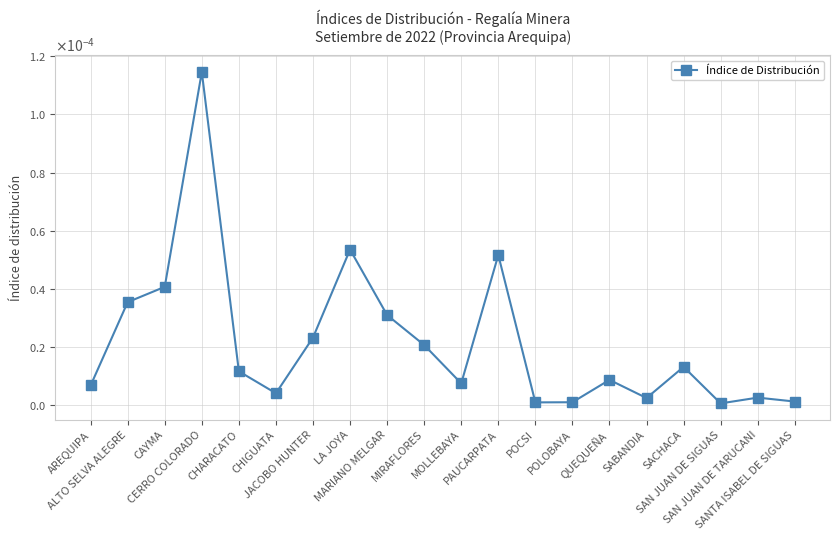

At which category does the data reach its first local peak?

CERRO COLORADO